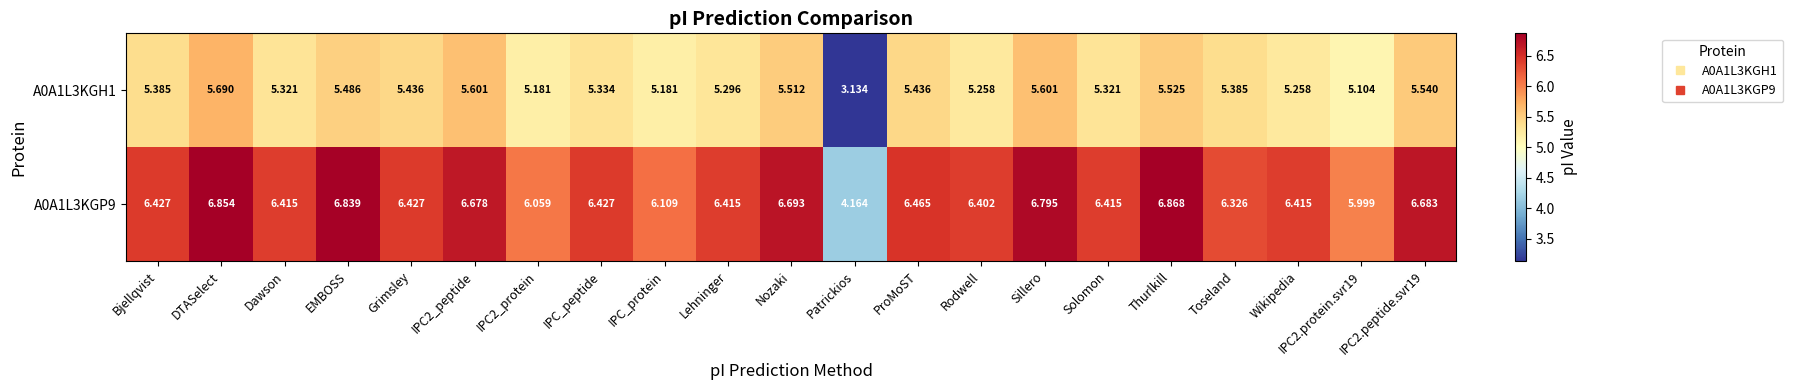

Which category has the lowest value in the A0A1L3KGP9 series?

Patrickios